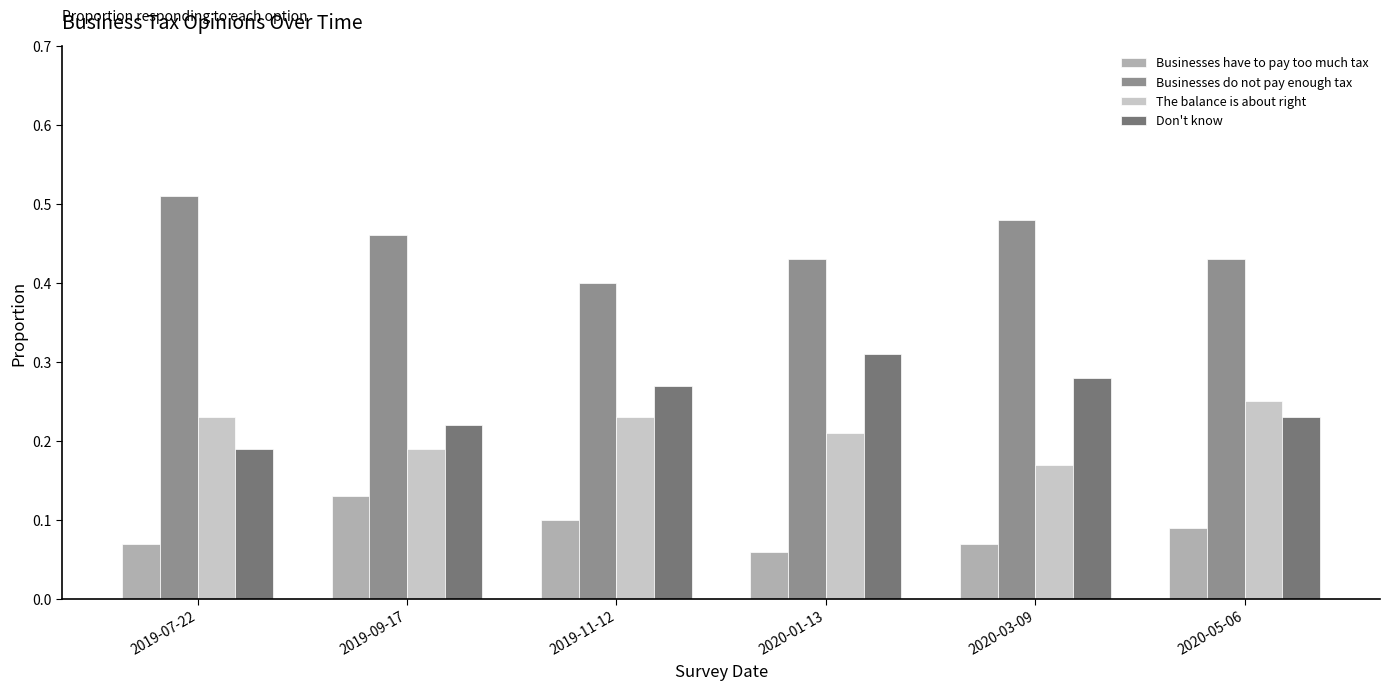

The value of Businesses do not pay enough tax at 2019-07-22 is 0.9. True or false?

False